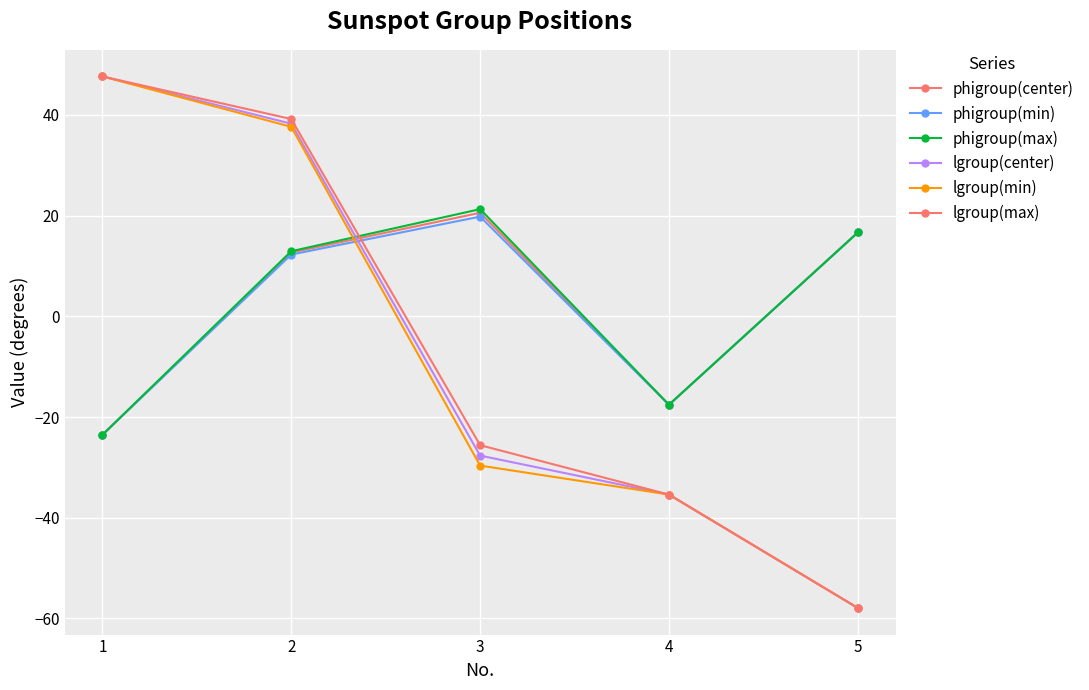

Does the chart have visible grid lines?

Yes